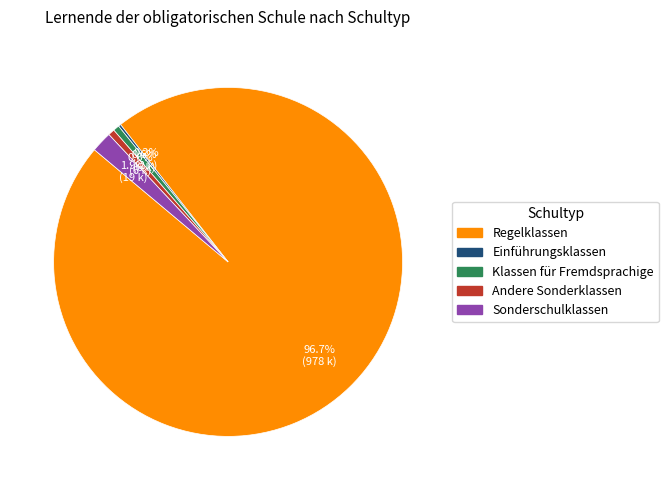

Which slice is the largest?

Regelklassen